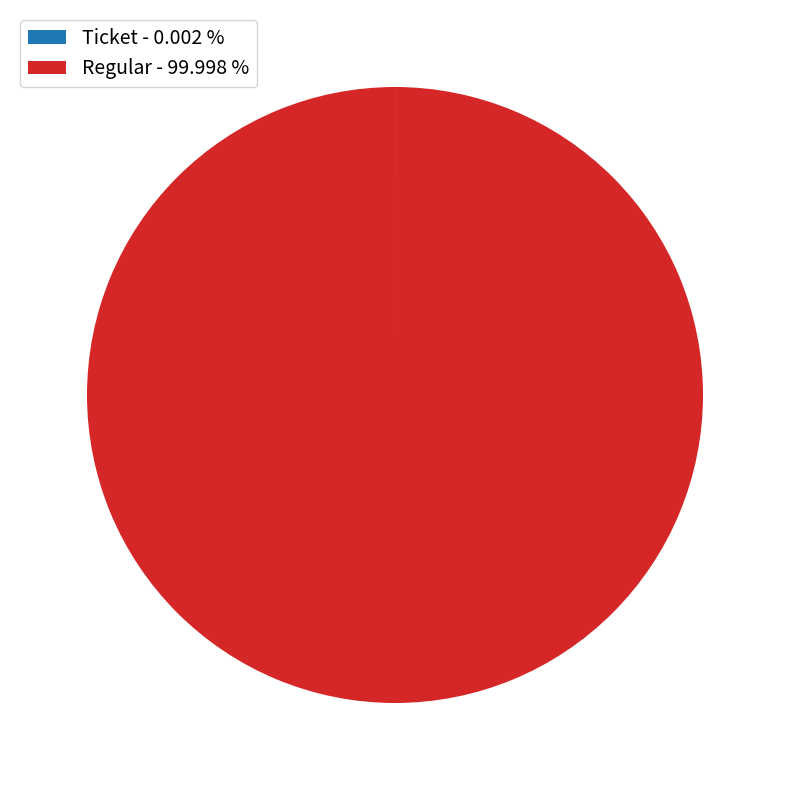

Is there a majority slice in this chart?

Yes